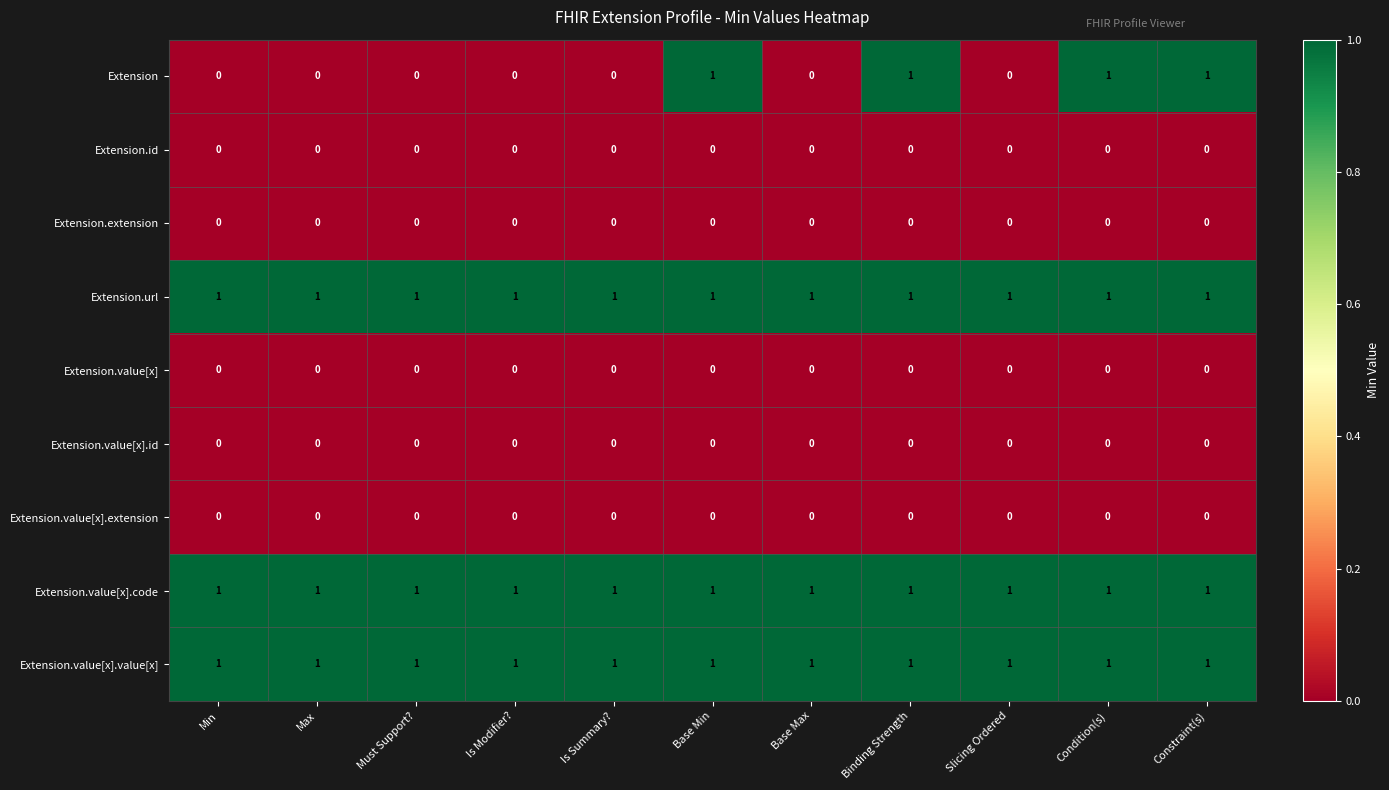

Which series has the largest range (max minus min)?

Extension